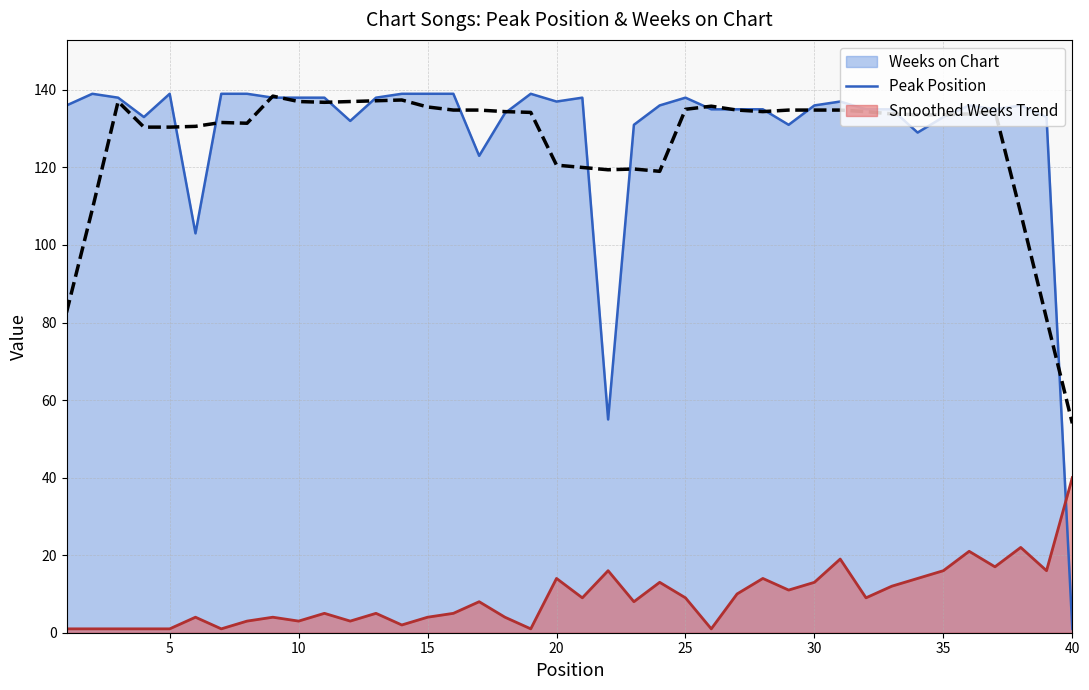

True or false: the data has more than 2 interior local peaks.

True